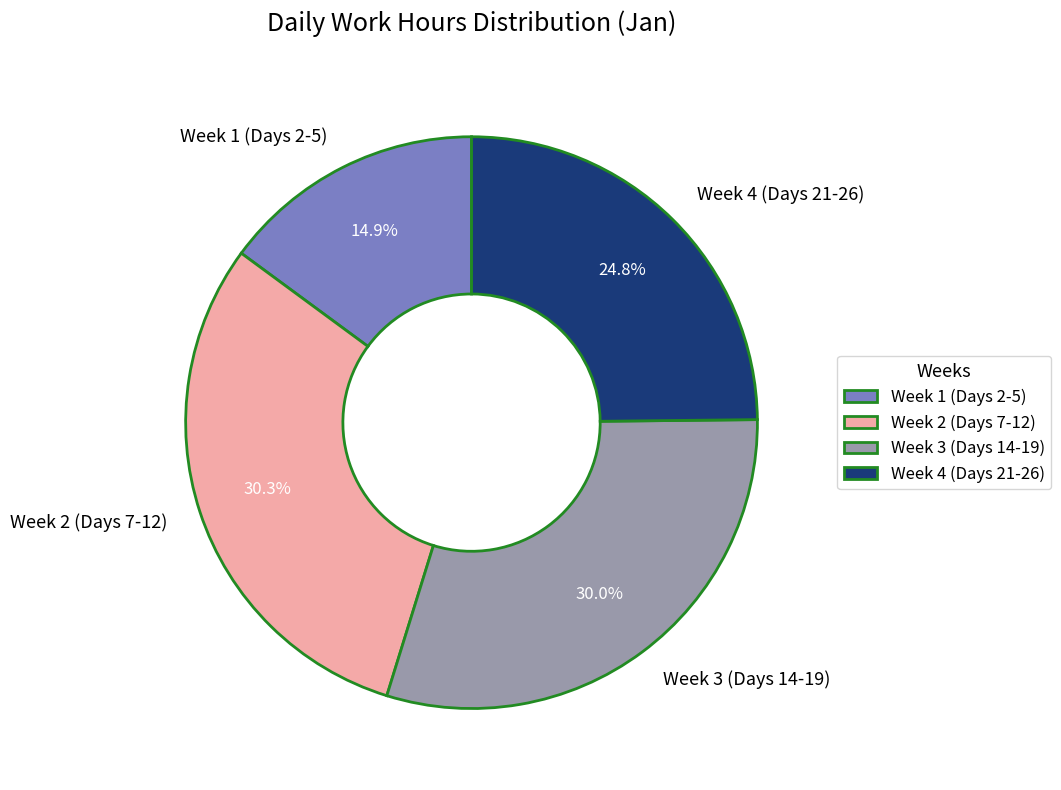

Which slice is the smallest?

Week 1 (Days 2-5)